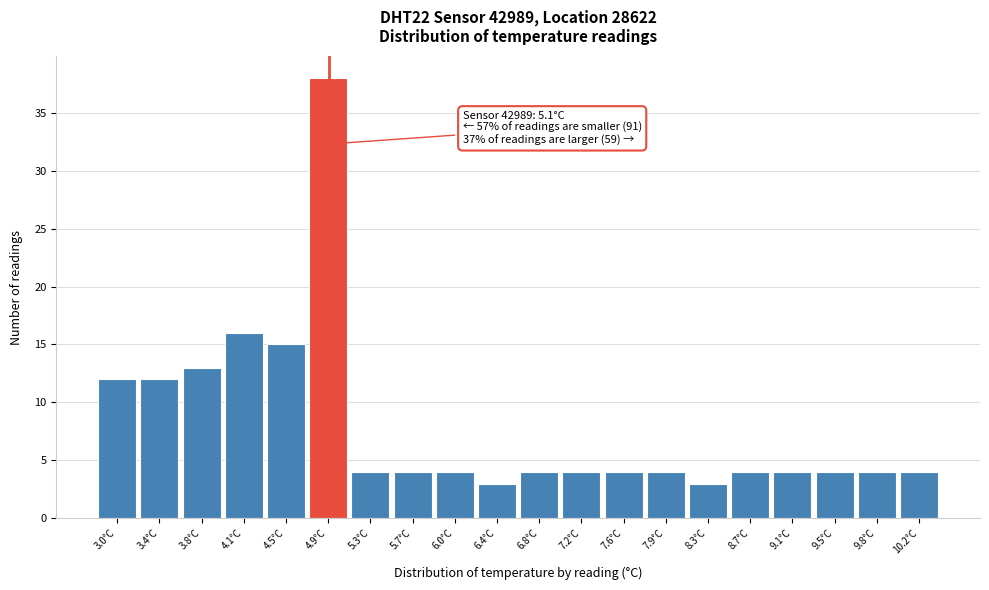

Reading right to left, transcribe all the data shown in this chart.

4	4	4	4	4	3	4	4	4	4	3	4	4	4	38	15	16	13	12	12